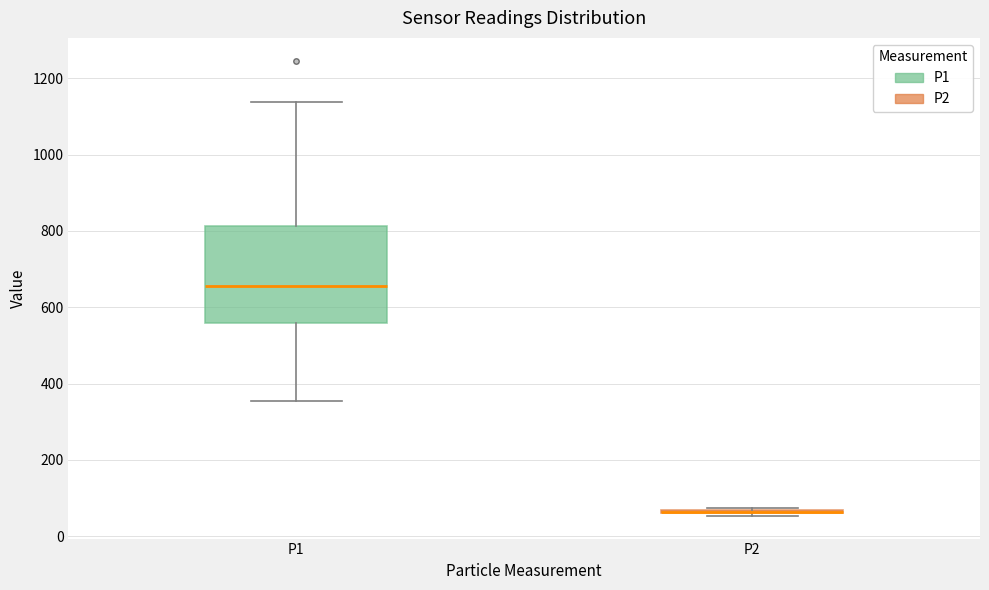

Where does the median line of the box for P1 sit on the y-axis? The values are not printed on the chart, so give them approximately, as read against the axis.

660